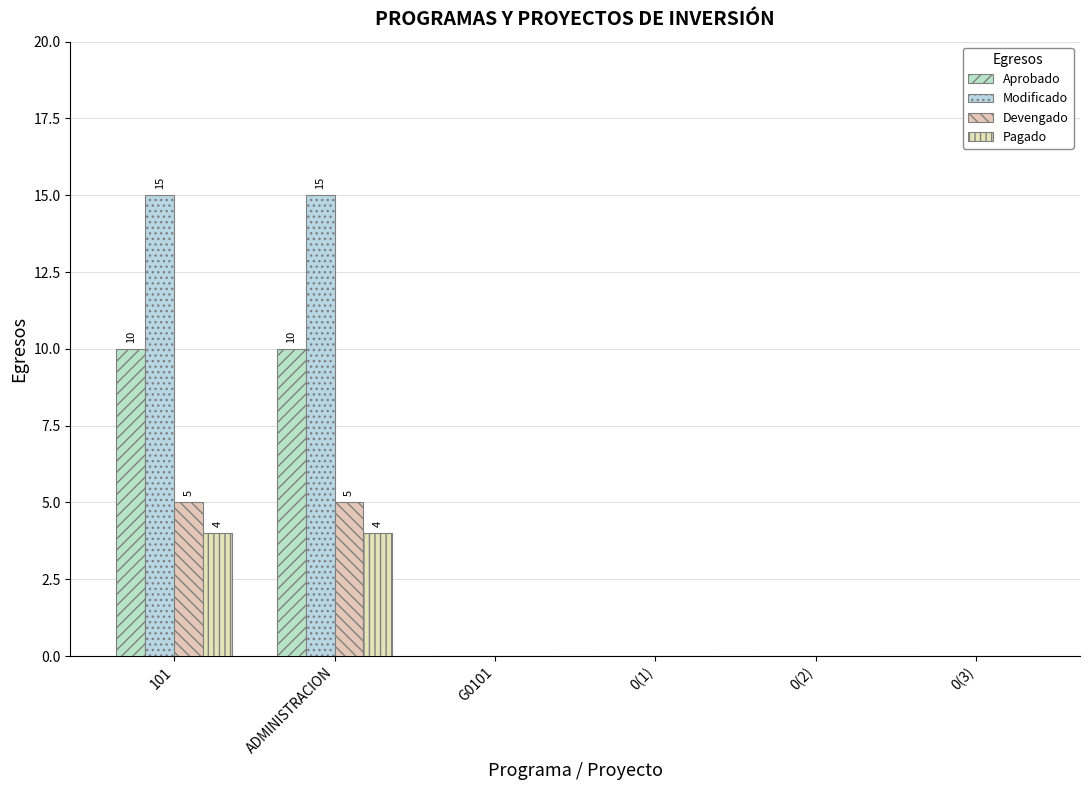

How many groups of bars are there?

6